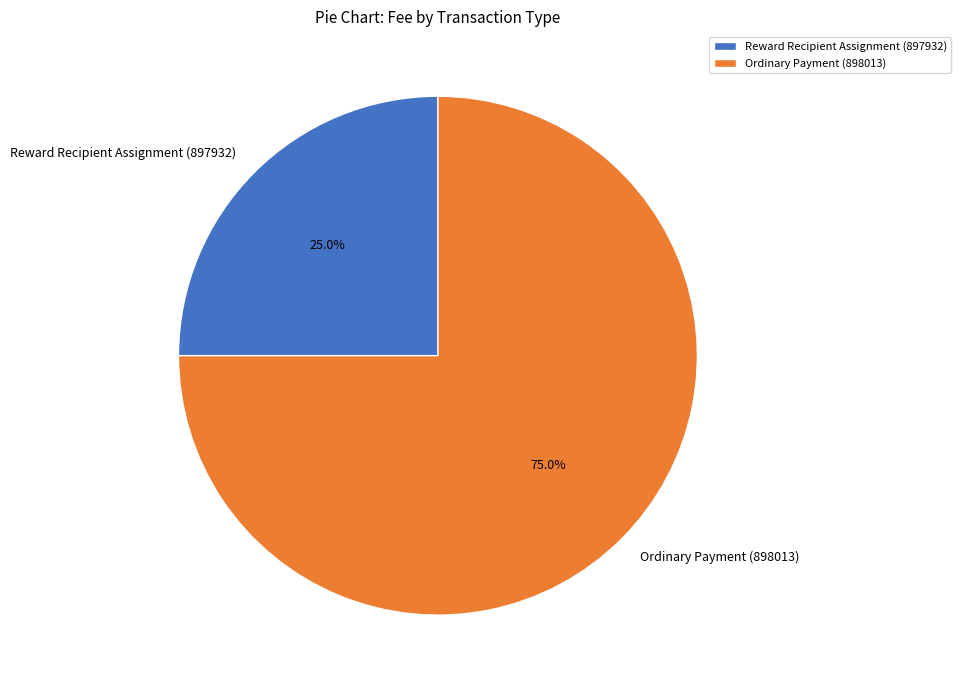

What portion of the pie excludes Ordinary Payment (898013)?

25.0%